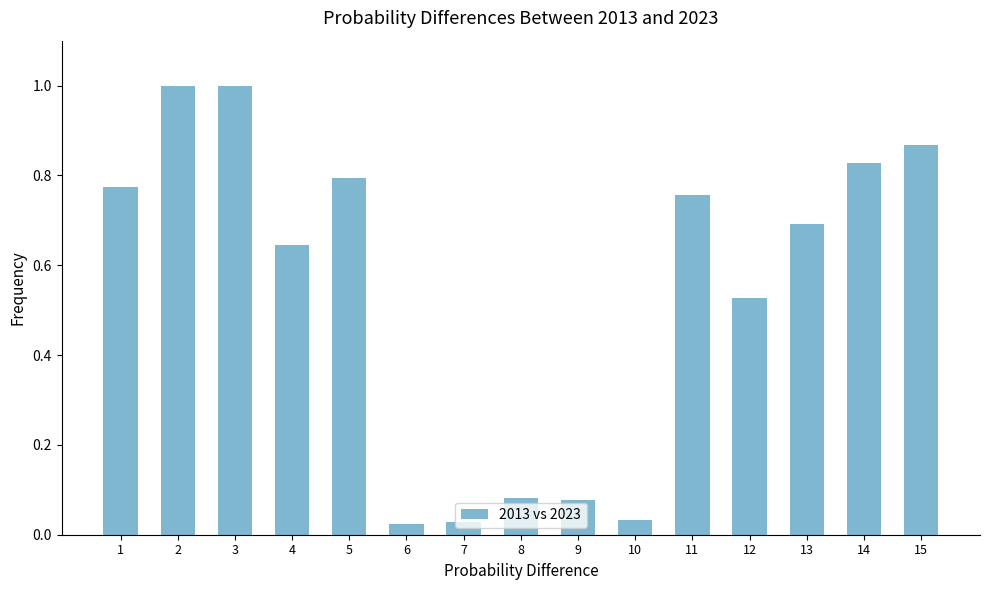

What is the greatest value displayed?

1.0